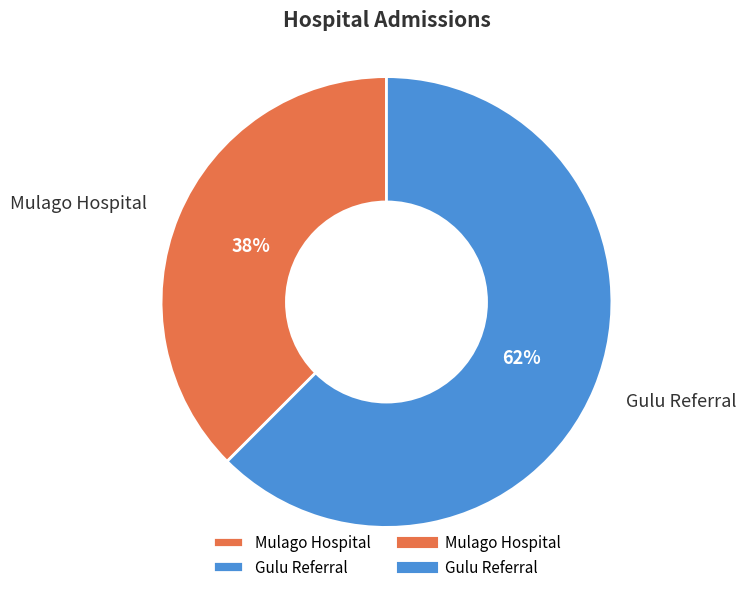

Rank the categories by value from lowest to highest.

Mulago Hospital, Gulu Referral